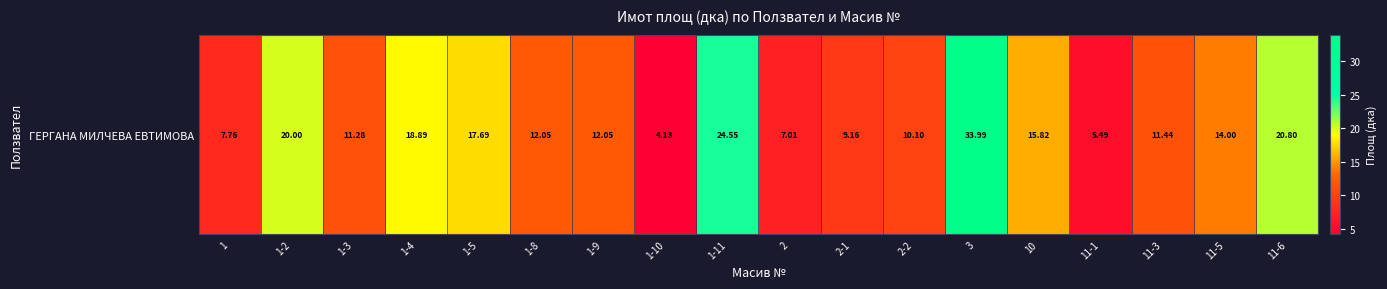

What is the difference between the values at 2 and 3?

27.0